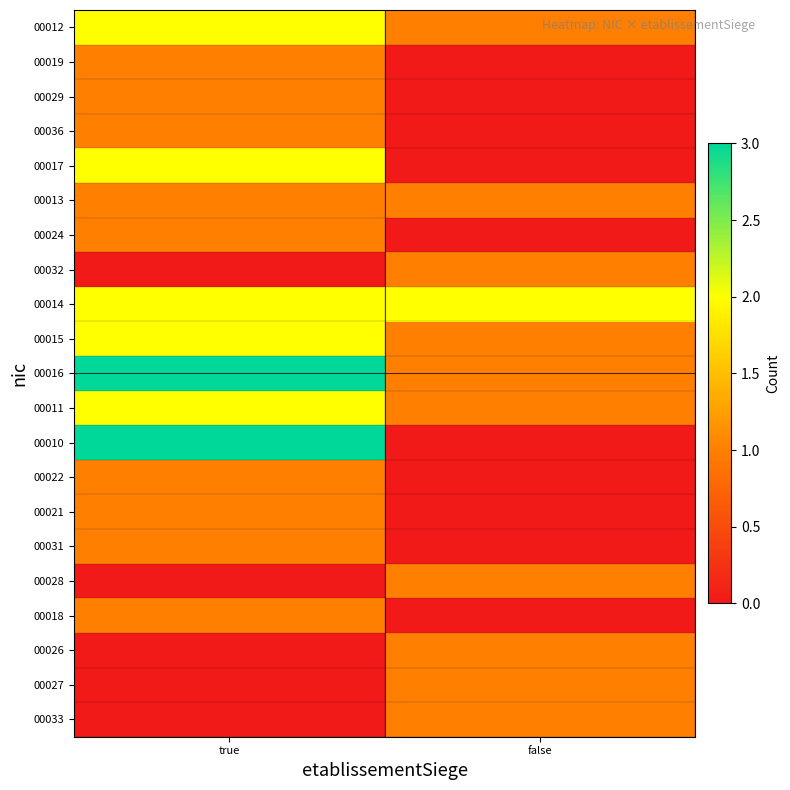

Reading right to left, what are all the values shown in this chart?

00012: false=1	true=2
00019: false=0	true=1
00029: false=0	true=1
00036: false=0	true=1
00017: false=0	true=2
00013: false=1	true=1
00024: false=0	true=1
00032: false=1	true=0
00014: false=2	true=2
00015: false=1	true=2
00016: false=1	true=3
00011: false=1	true=2
00010: false=0	true=3
00022: false=0	true=1
00021: false=0	true=1
00031: false=0	true=1
00028: false=1	true=0
00018: false=0	true=1
00026: false=1	true=0
00027: false=1	true=0
00033: false=1	true=0